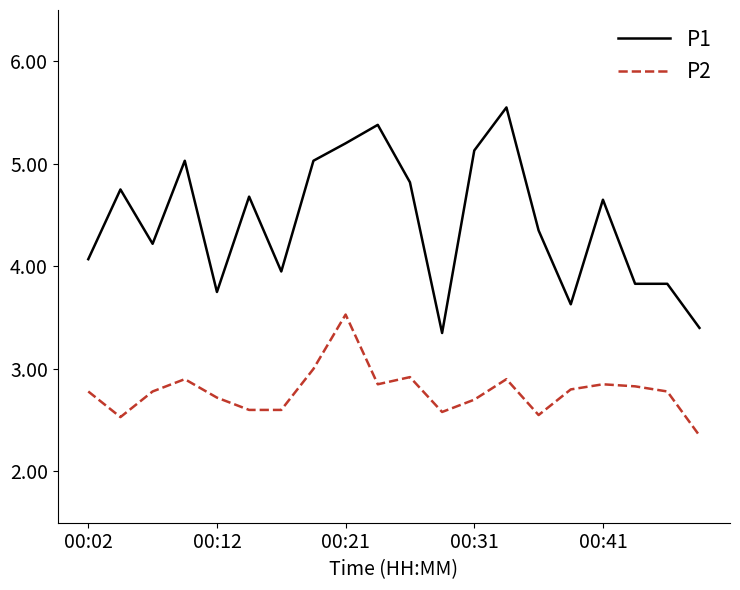

True or false: P2 and P1 intersect in this chart.

False